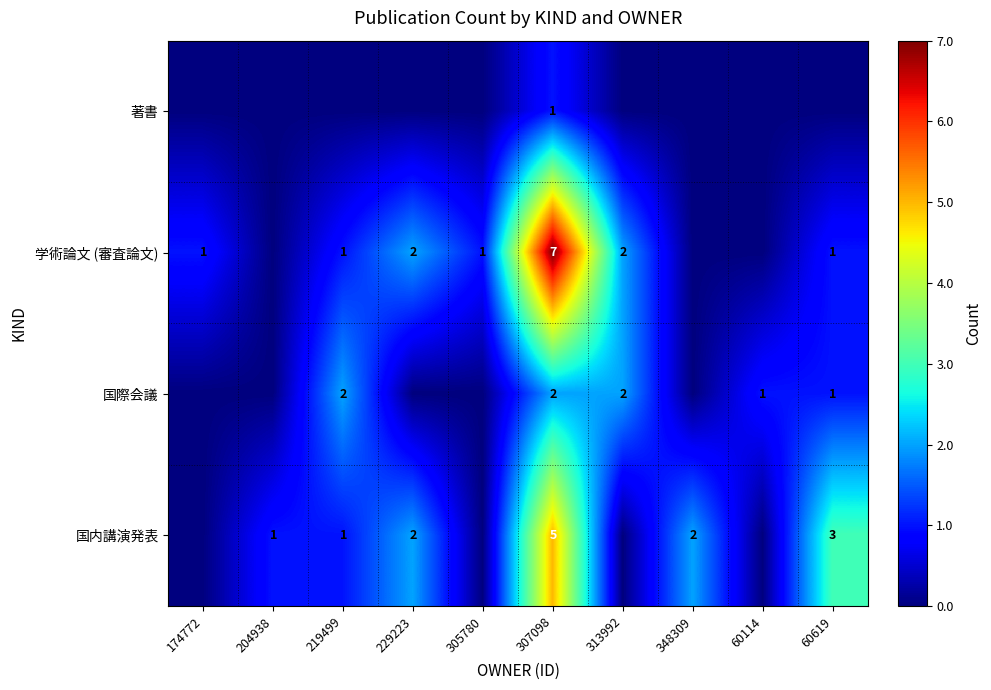

Is it true that 学術論文 (審査論文) equals 5 at 307098?

False